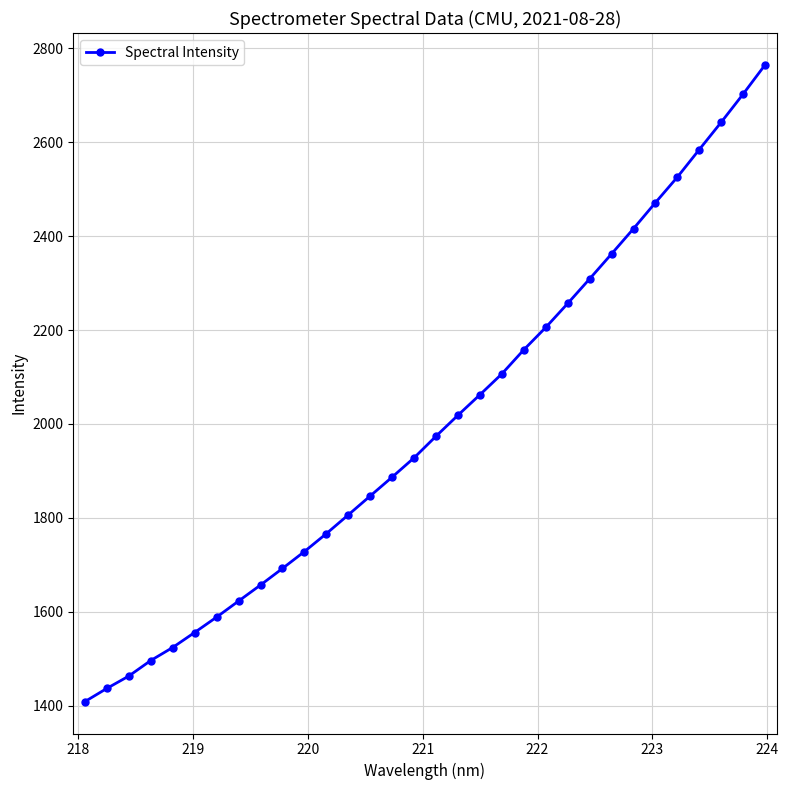

What is the difference between the maximum and minimum values?

1356.3